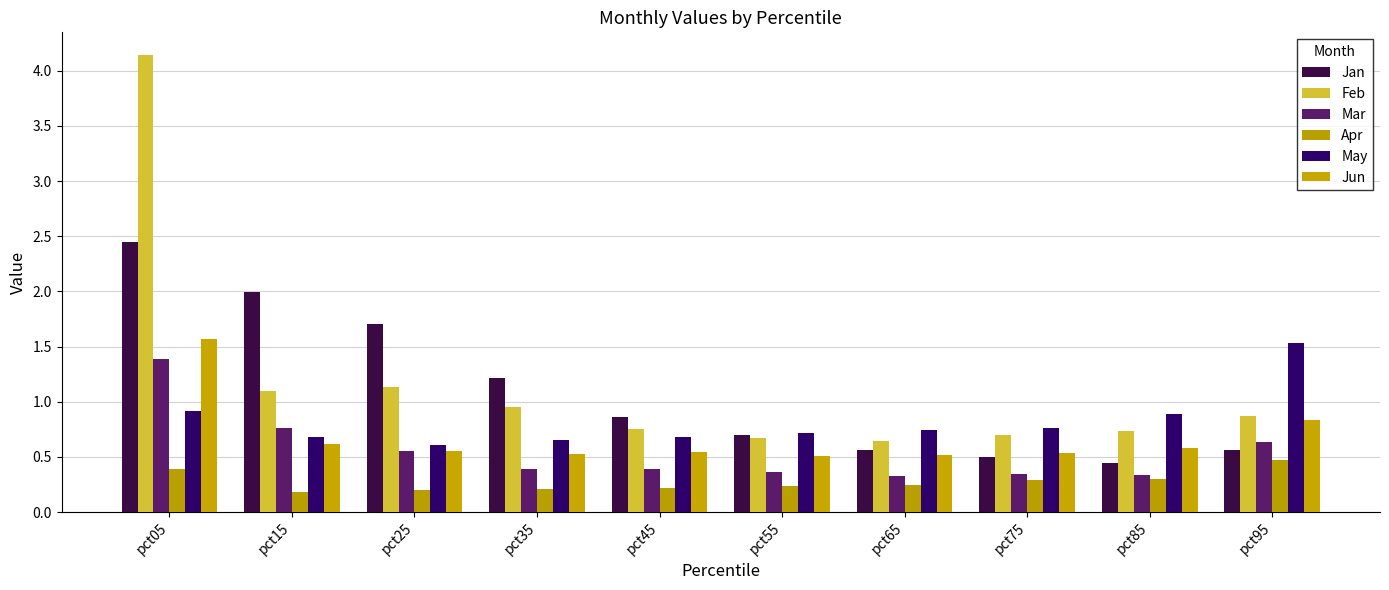

Which category has the highest value in the May series?

pct95